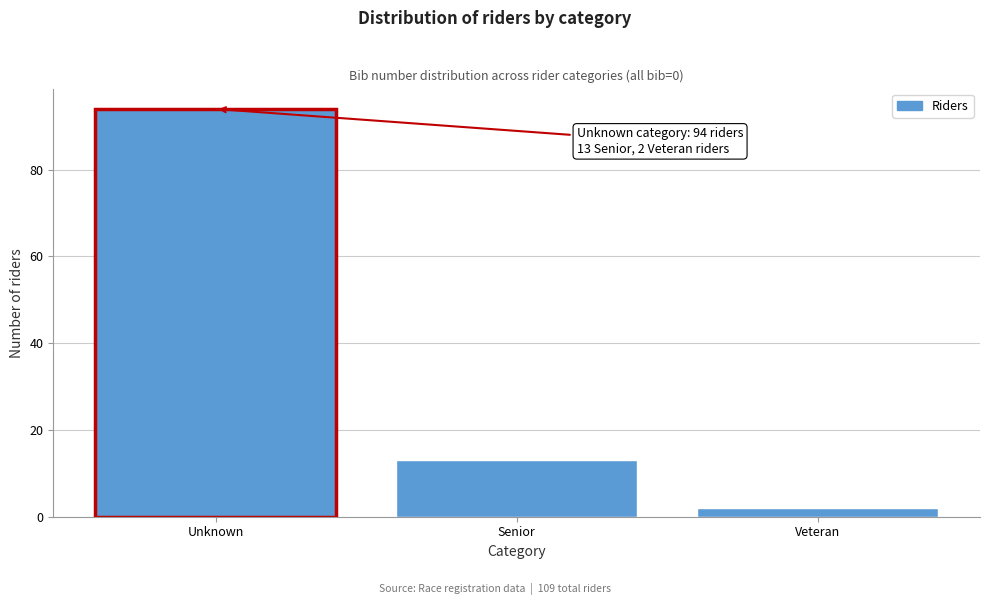

Reading left to right, extract all data points from this chart.

94	13	2